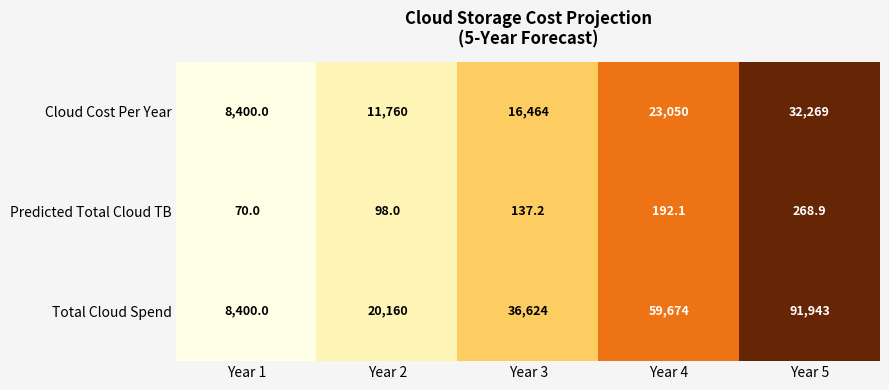

Which series has the largest total across all categories?

Total Cloud Spend